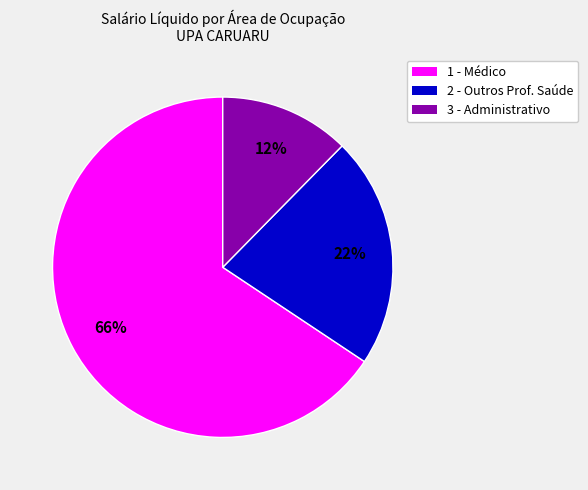

How many slices are in this pie chart?

3